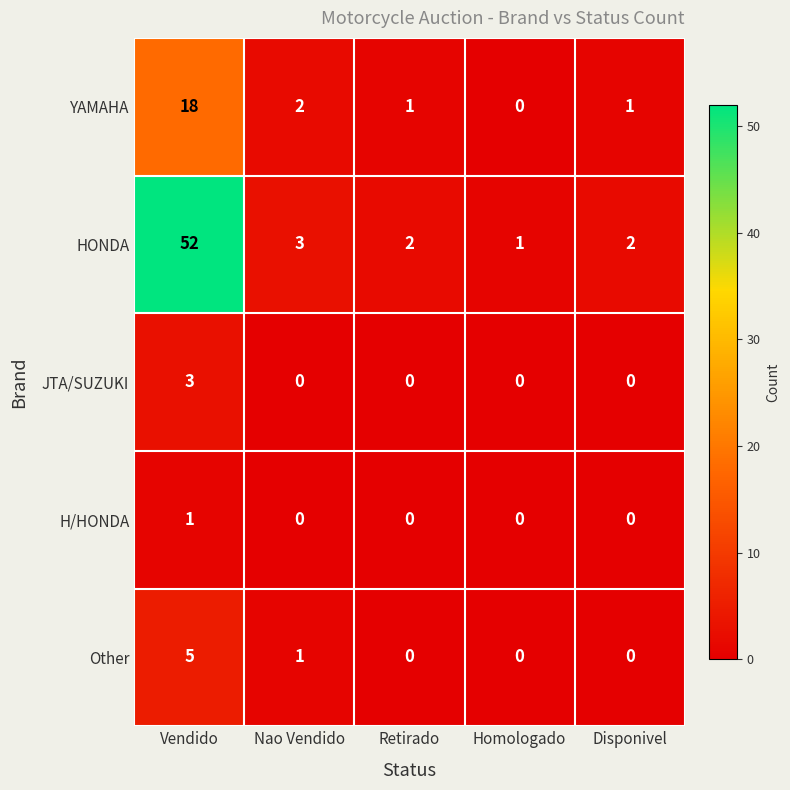

Reading right to left, transcribe all the data shown in this chart.

YAMAHA: Disponivel=1	Homologado=0	Retirado=1	Nao Vendido=2	Vendido=18
HONDA: Disponivel=2	Homologado=1	Retirado=2	Nao Vendido=3	Vendido=52
JTA/SUZUKI: Disponivel=0	Homologado=0	Retirado=0	Nao Vendido=0	Vendido=3
H/HONDA: Disponivel=0	Homologado=0	Retirado=0	Nao Vendido=0	Vendido=1
Other: Disponivel=0	Homologado=0	Retirado=0	Nao Vendido=1	Vendido=5